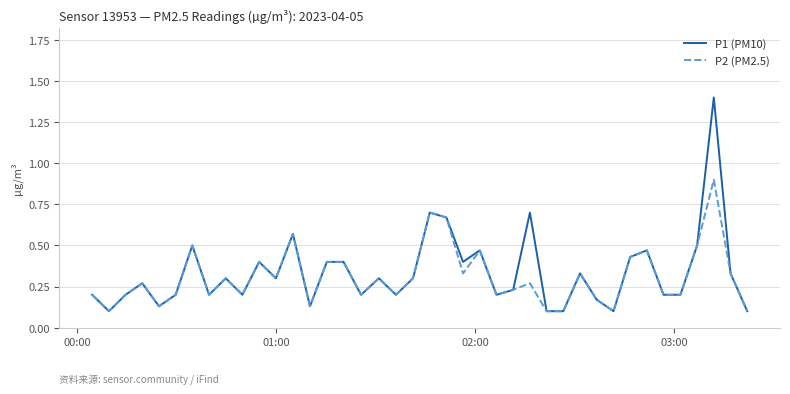

Which series has the widest spread of values?

P1 (PM10)